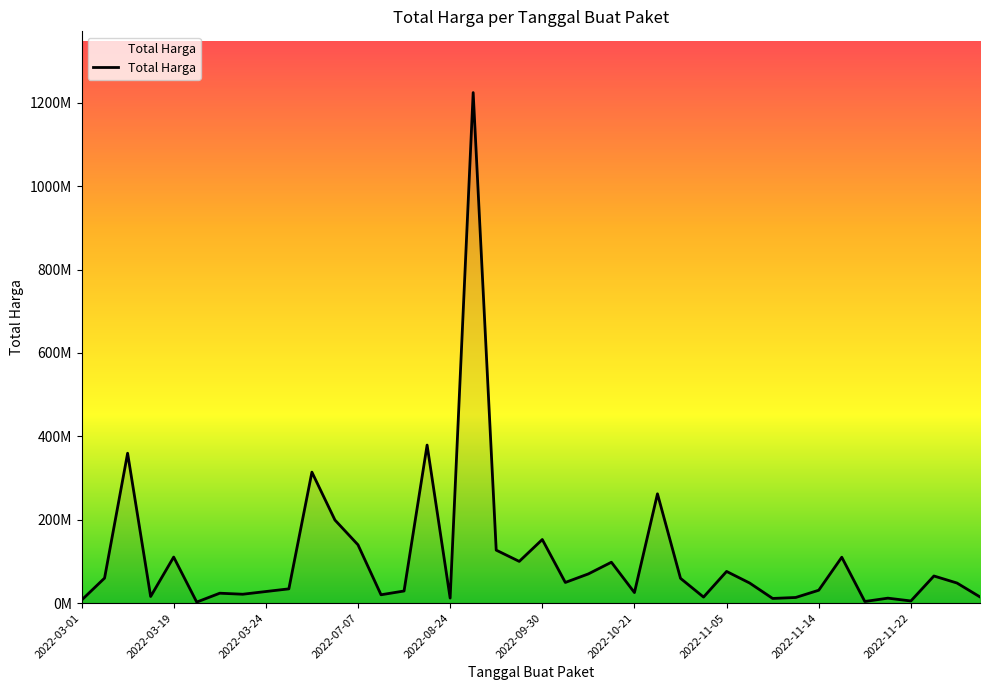

Does the chart display data point markers on the line(s)?

No